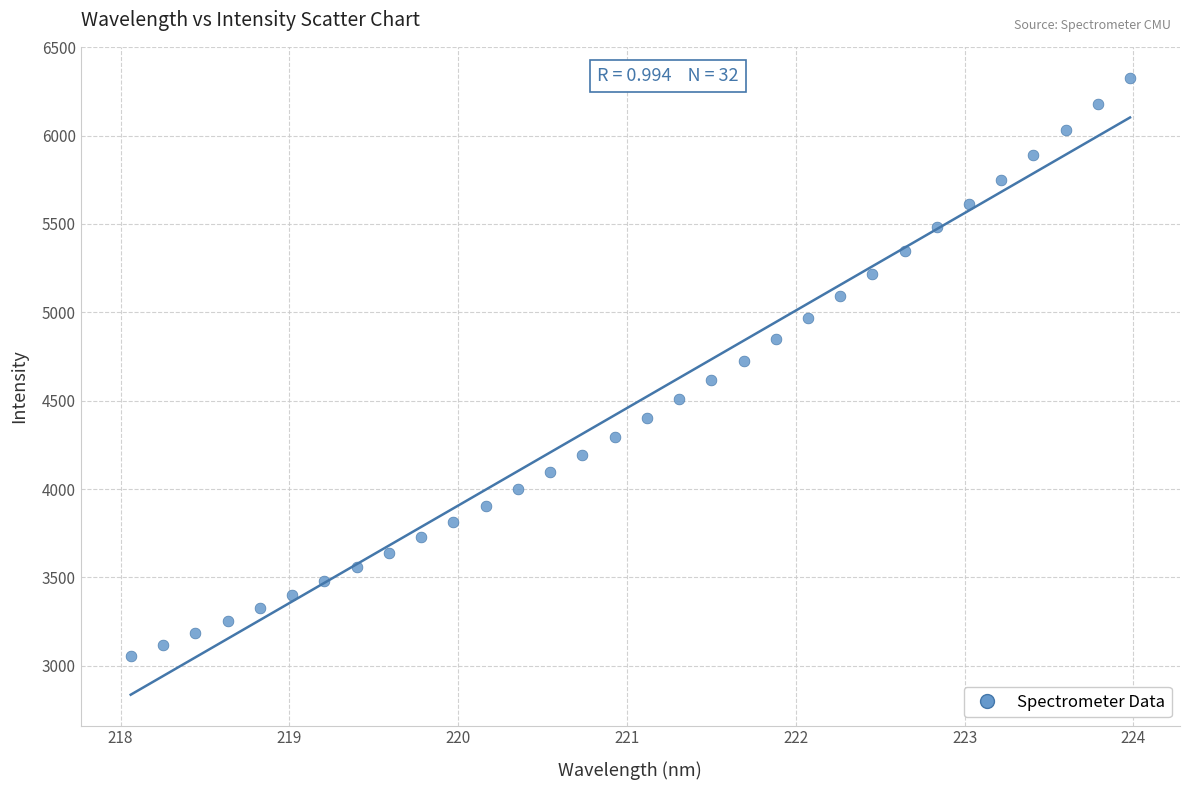

What is the range of X values (max minus min)?

5.9